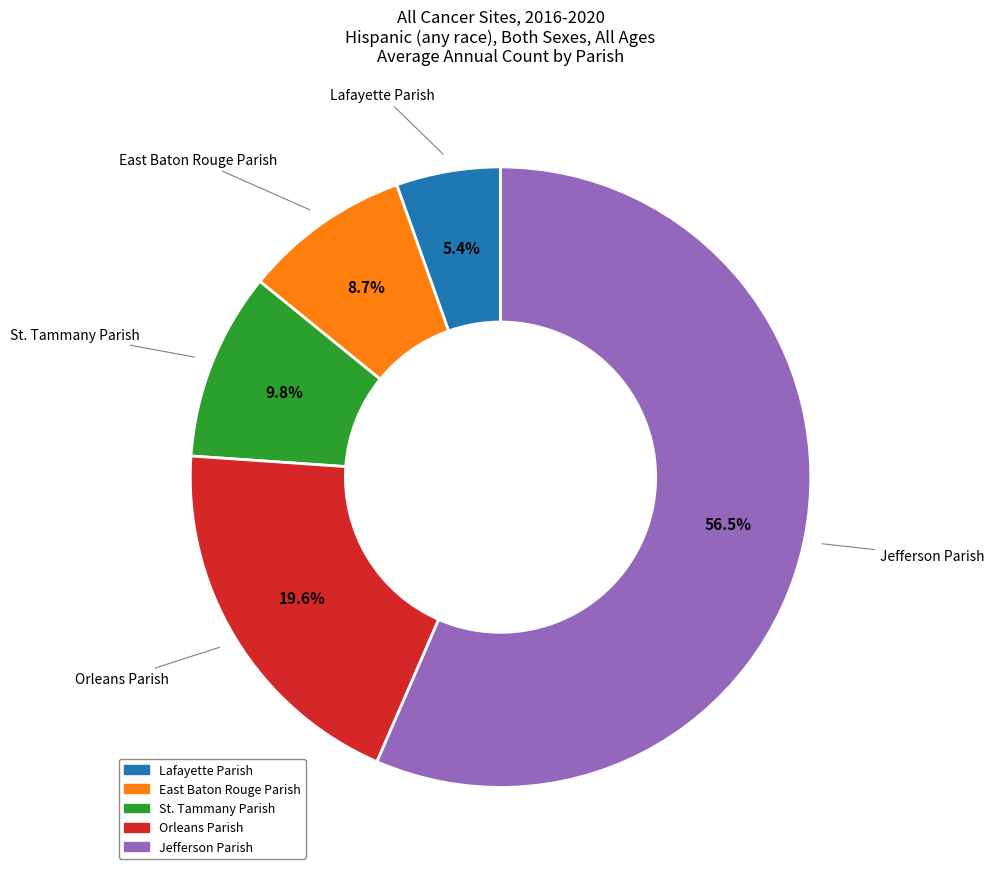

What is the ratio of the value at Lafayette Parish to the value at East Baton Rouge Parish?

0.6